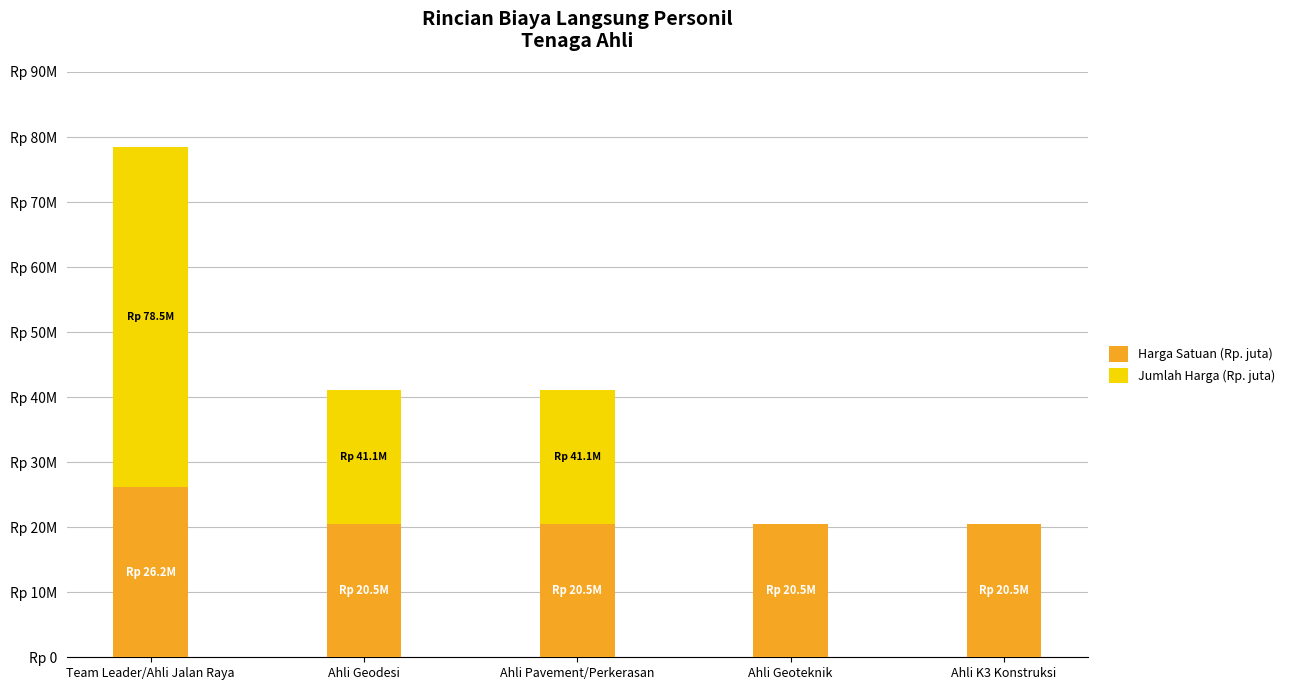

Rank the series by their maximum value, from highest to lowest.

Jumlah Harga (Rp. juta), Harga Satuan (Rp. juta)